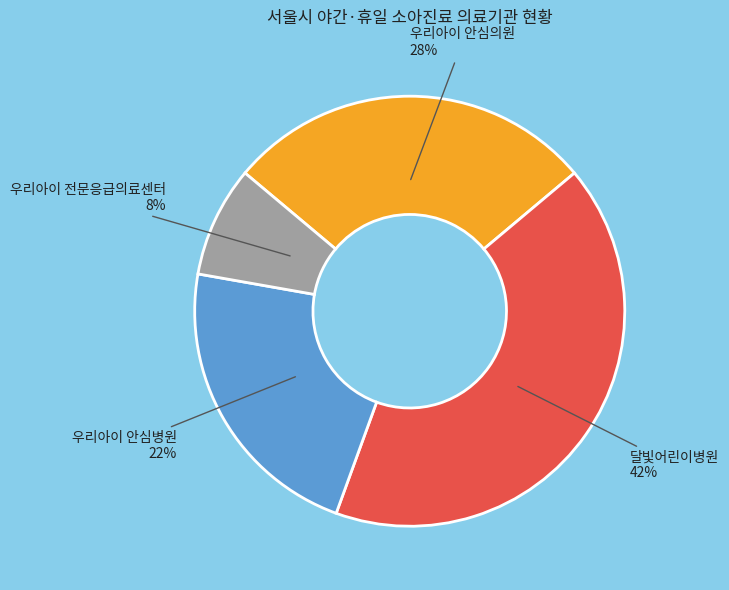

Rank the categories by value from lowest to highest.

우리아이 전문응급의료센터, 우리아이 안심병원, 우리아이 안심의원, 달빛어린이병원